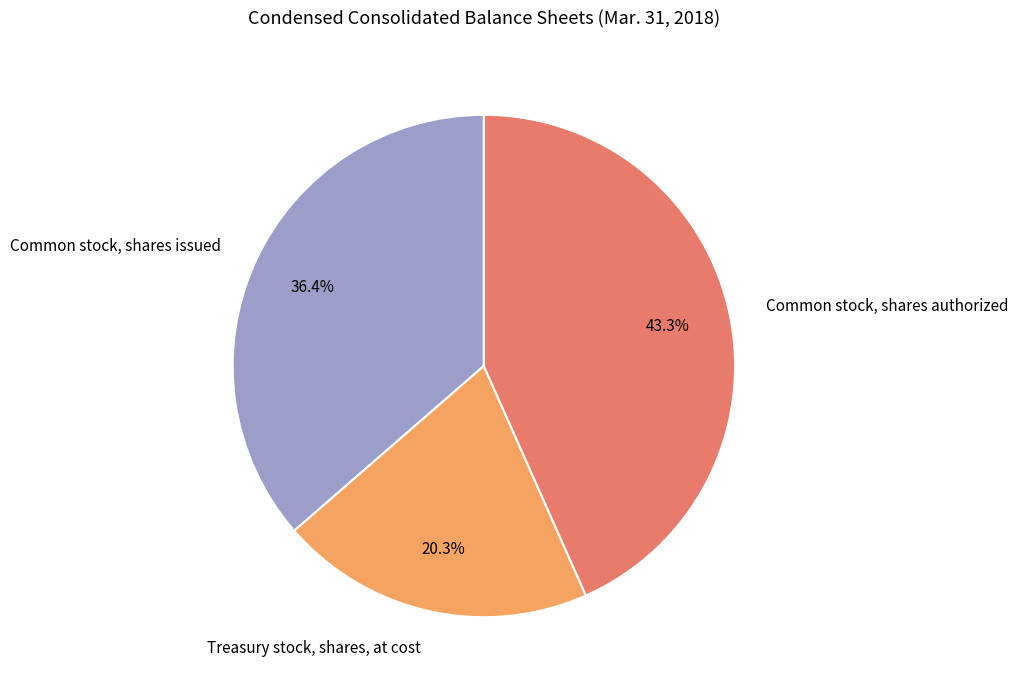

The Common stock, shares issued slice represents 24% of the pie. True or false?

False